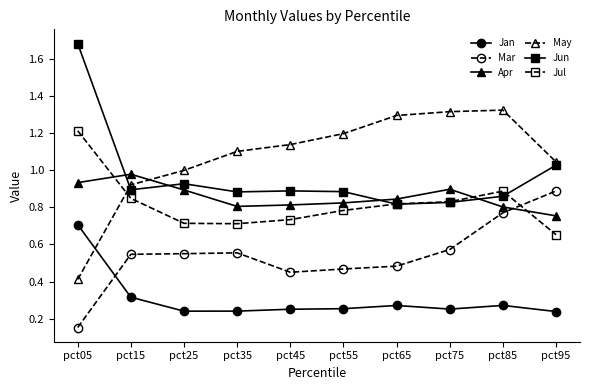

At which label is May closest to 0?

pct05